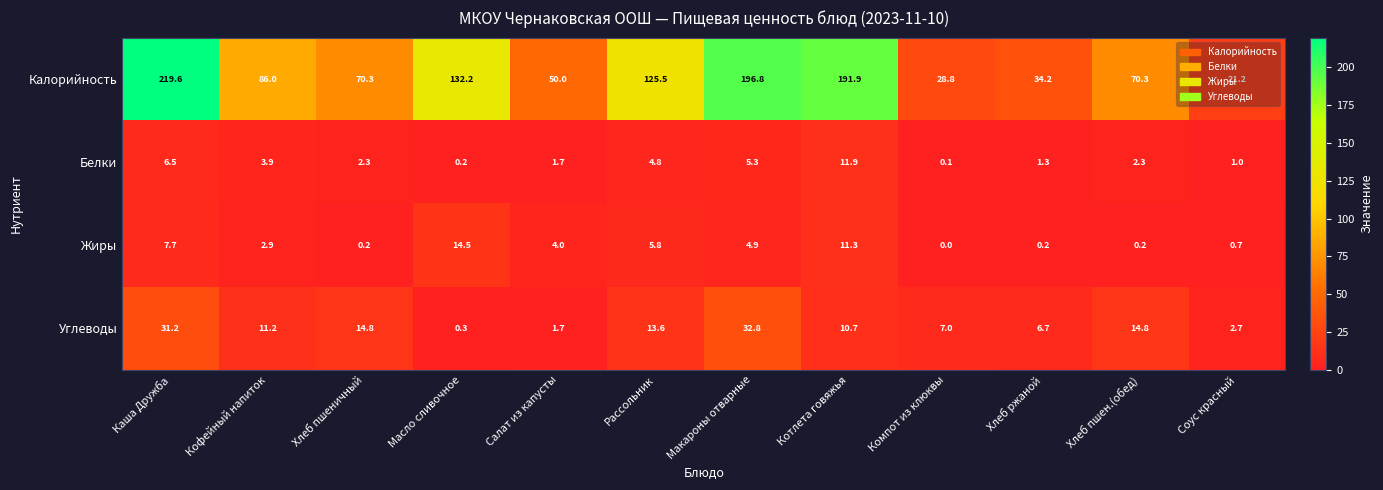

Where is Калорийность nearest to the value 120?

Рассольник